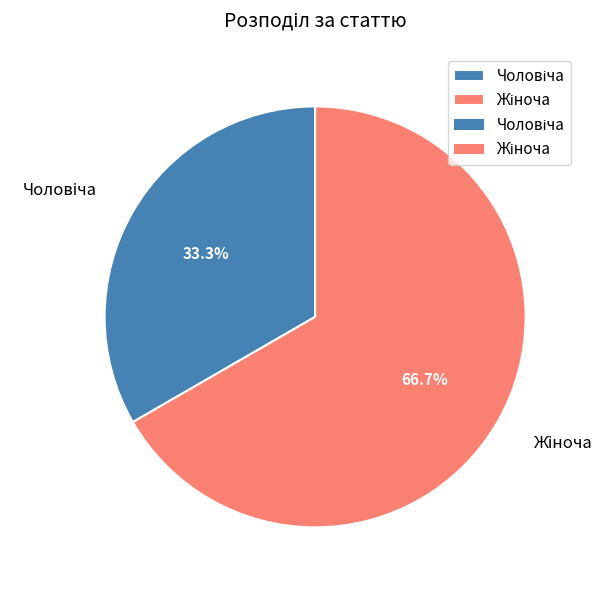

Rank the categories by value from lowest to highest.

Чоловіча, Жіноча